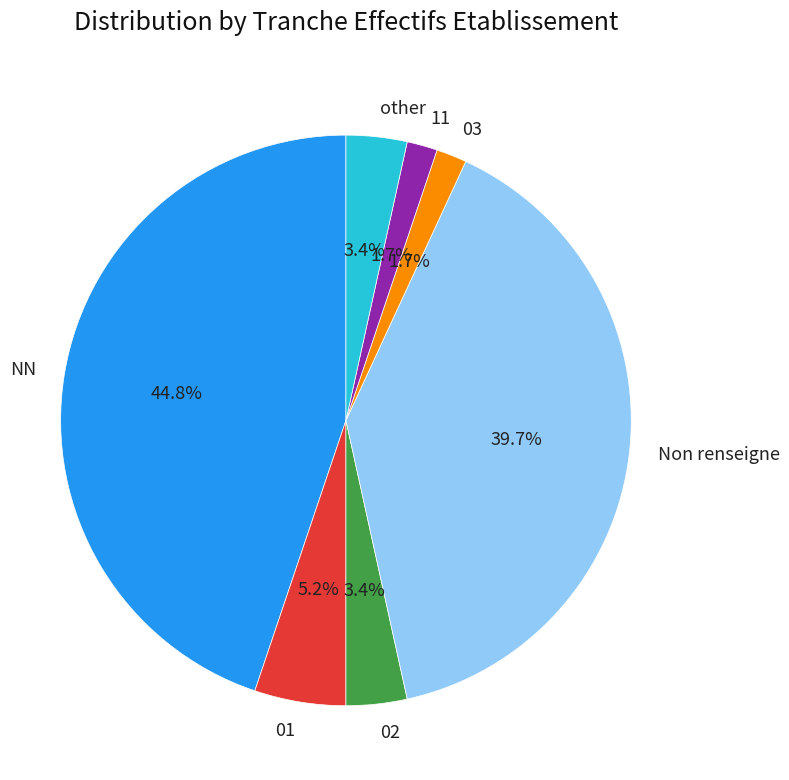

How many slices are in this pie chart?

7